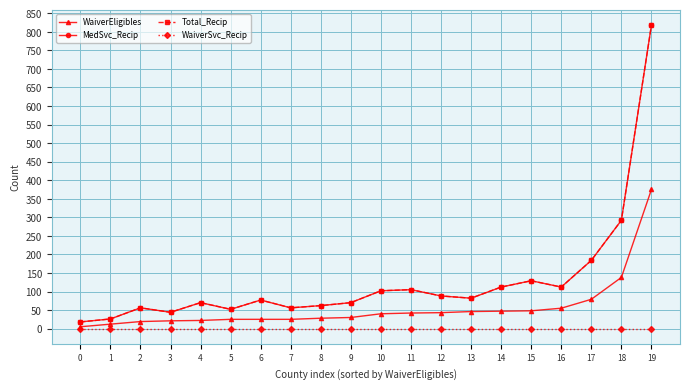

Is this an area chart (filled region under the line)?

No